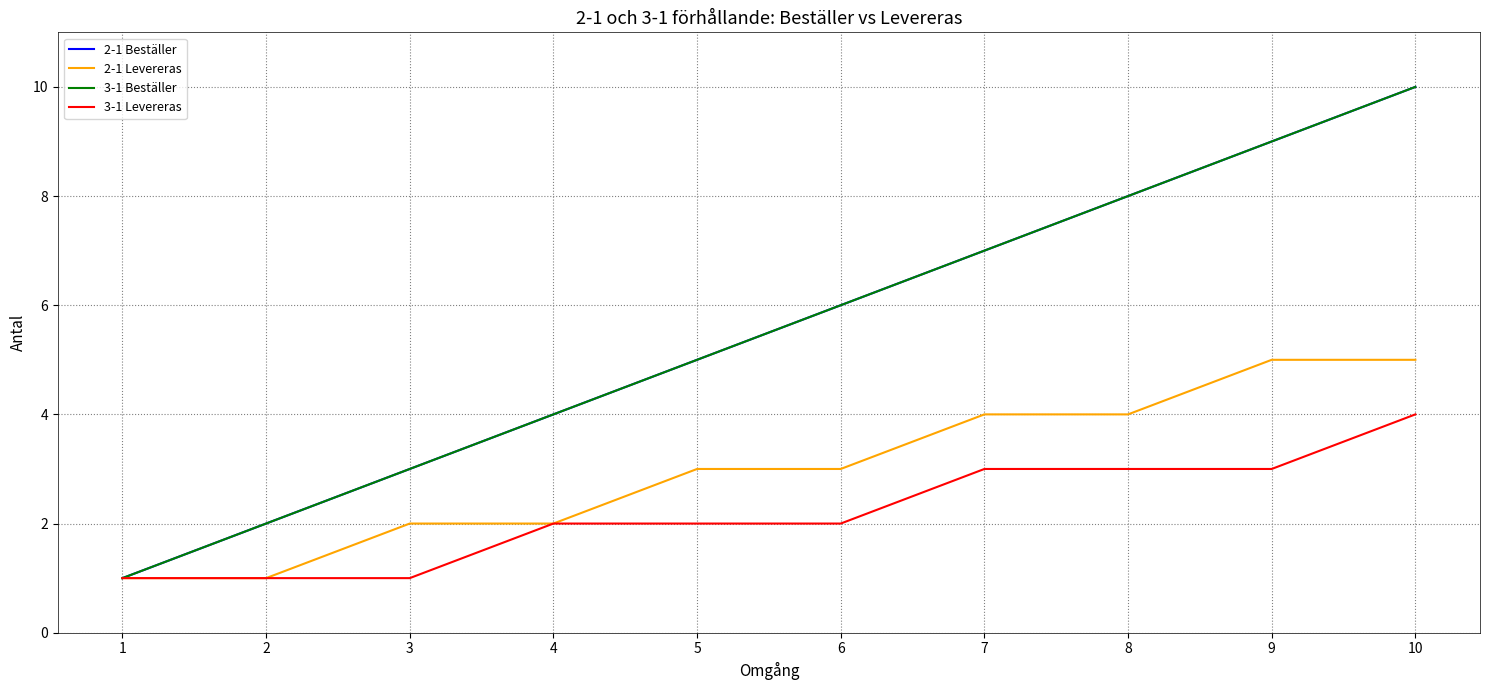

Which has a higher value, 7 or 6?

7